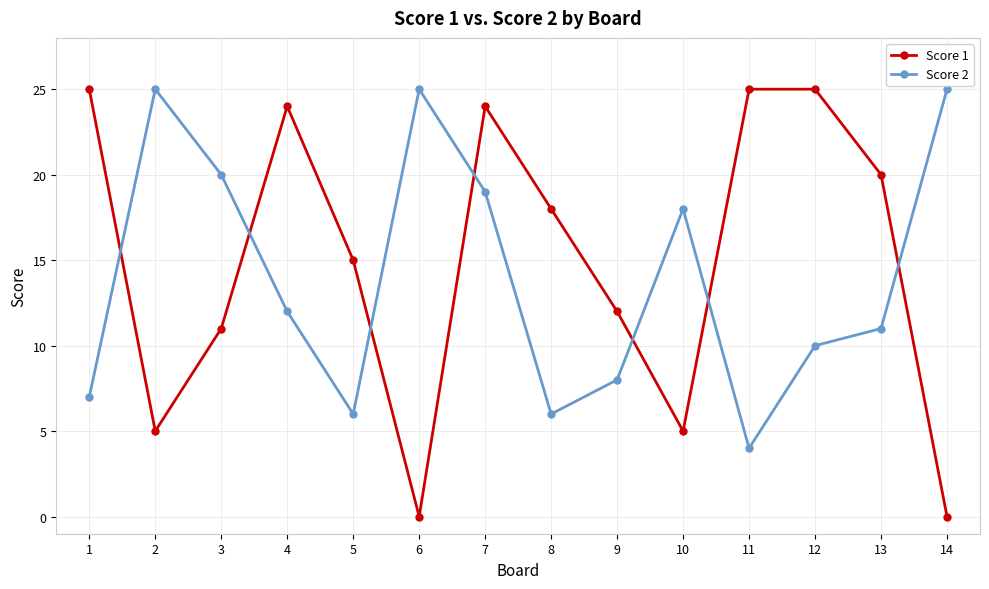

At 14, list the series in order from largest to smallest.

Score 2, Score 1